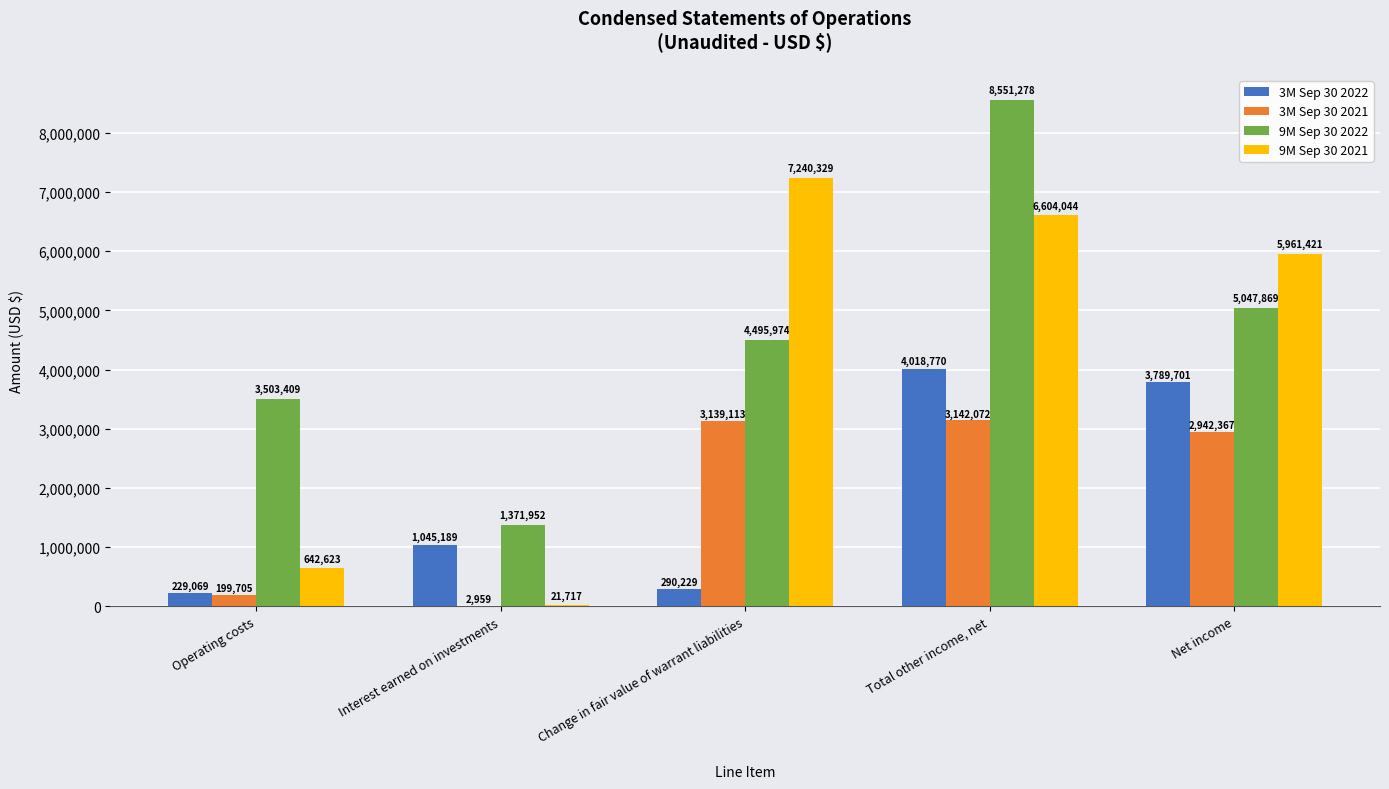

What is the sum of all 3M Sep 30 2022 values?

9372958